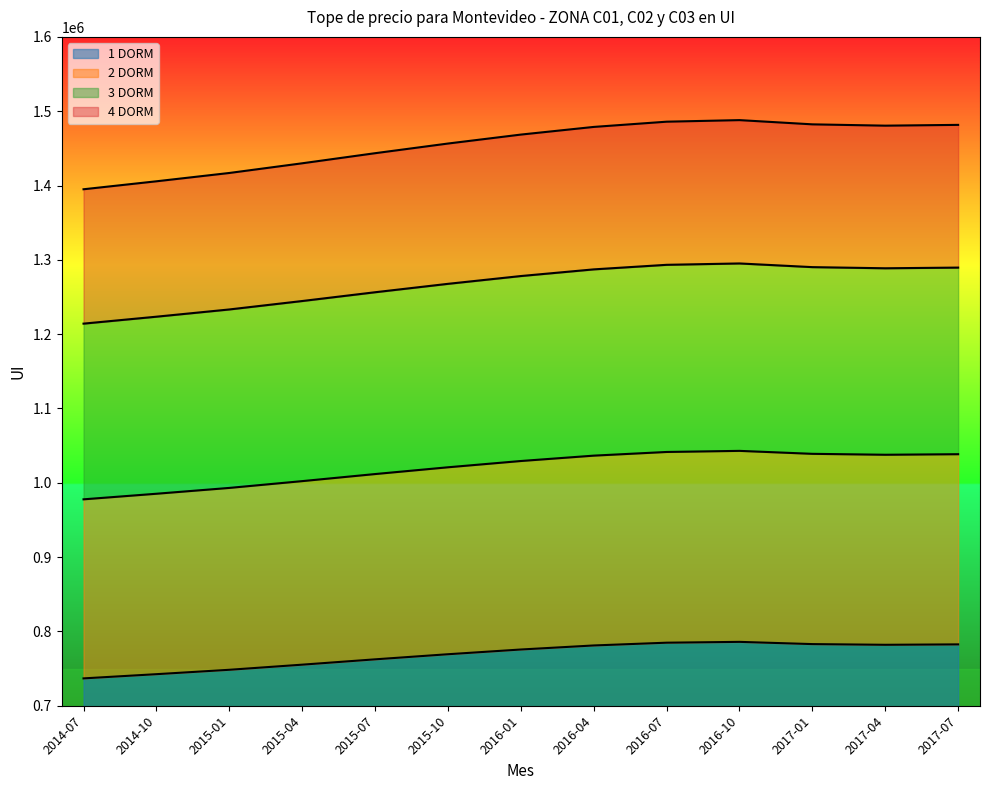

At which category is the sum across all series the highest?

2016-10